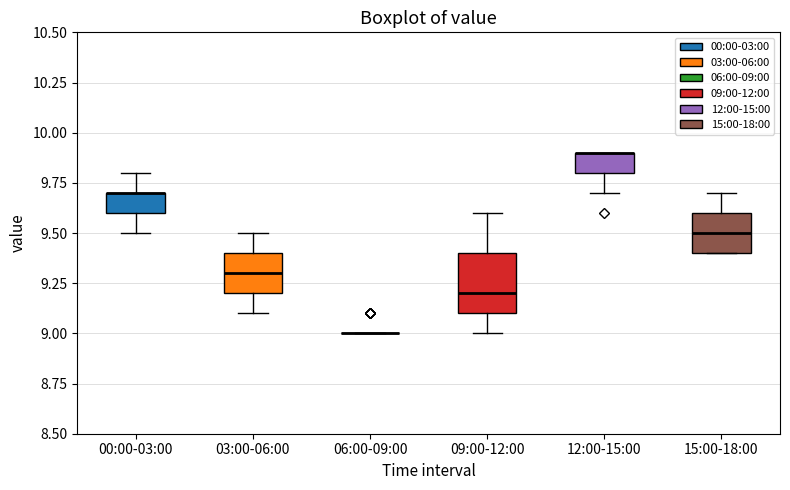

Comparing the boxes themselves (not the whiskers), which one is the tallest?

09:00-12:00